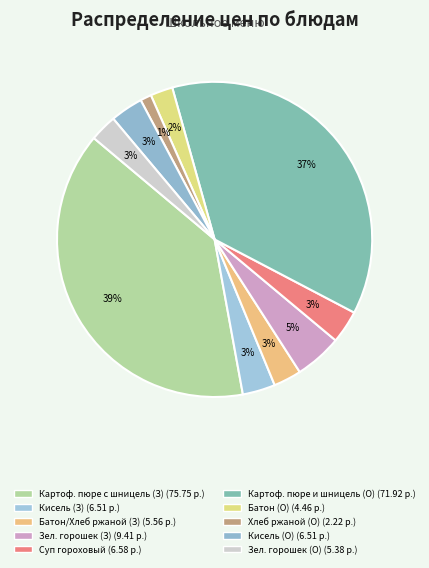

How many segments does this pie chart have?

10